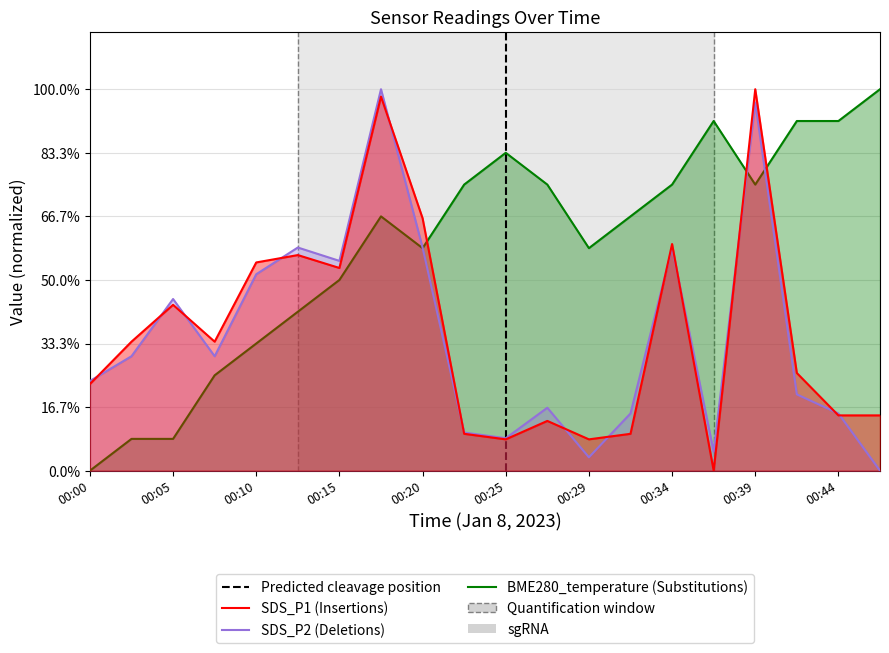

True or false: BME280_temperature has a value of 0.1 at 00:02.

False